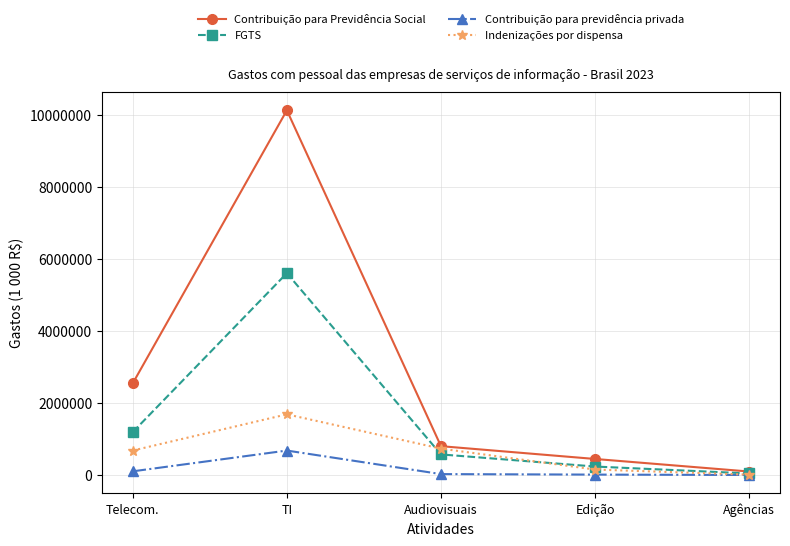

What is the smallest value displayed?

8948